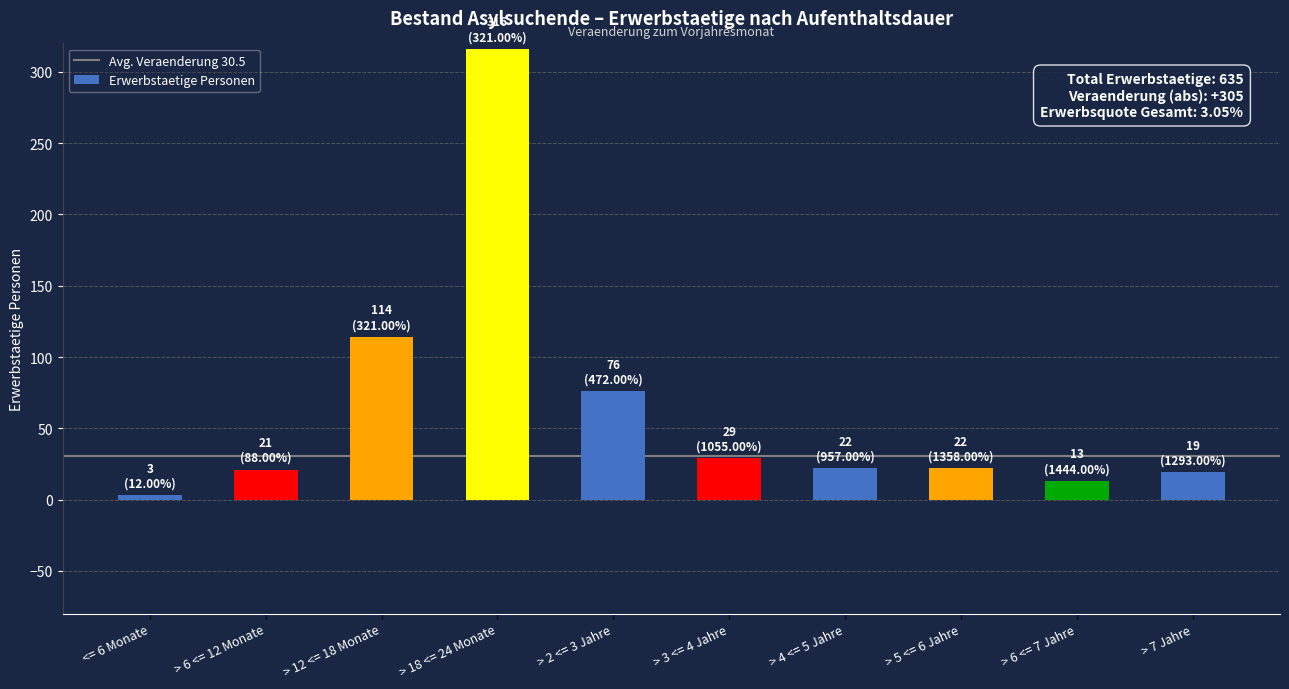

Does the chart contain any negative values?

No